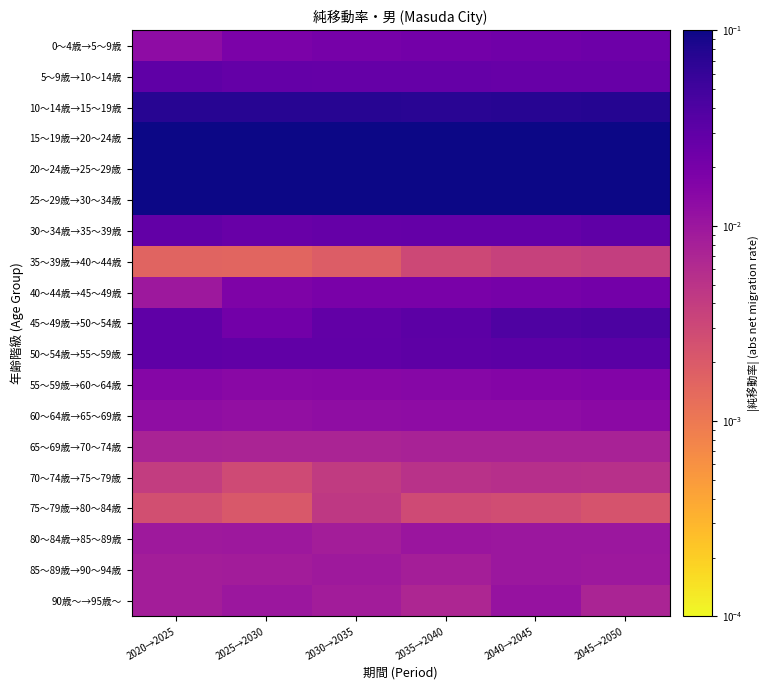

At 2020→2025, list the series in order from largest to smallest.

15～19歳→20～24歳, 20～24歳→25～29歳, 25～29歳→30～34歳, 10～14歳→15～19歳, 45～49歳→50～54歳, 5～9歳→10～14歳, 50～54歳→55～59歳, 30～34歳→35～39歳, 55～59歳→60～64歳, 0～4歳→5～9歳, 60～64歳→65～69歳, 40～44歳→45～49歳, 80～84歳→85～89歳, 85～89歳→90～94歳, 90歳～→95歳～, 65～69歳→70～74歳, 70～74歳→75～79歳, 75～79歳→80～84歳, 35～39歳→40～44歳